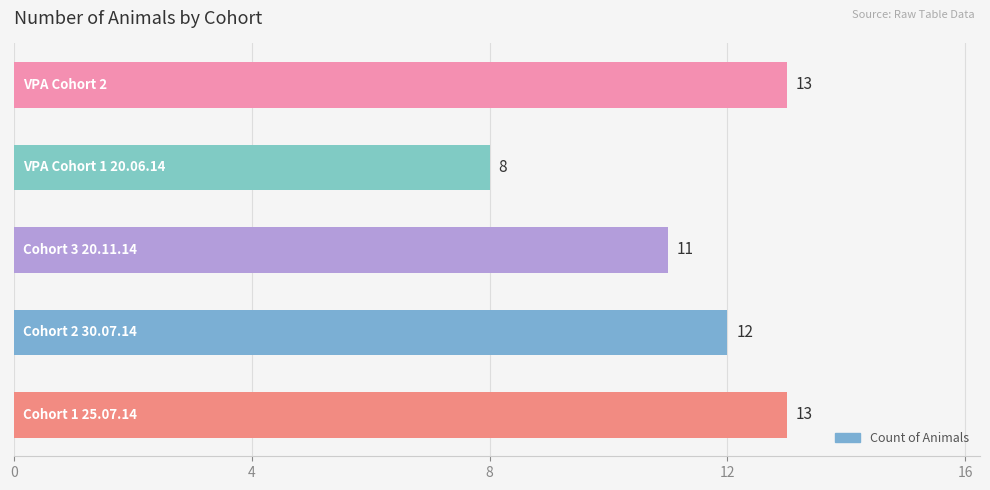

Reading top to bottom, extract all data points from this chart.

13	8	11	12	13